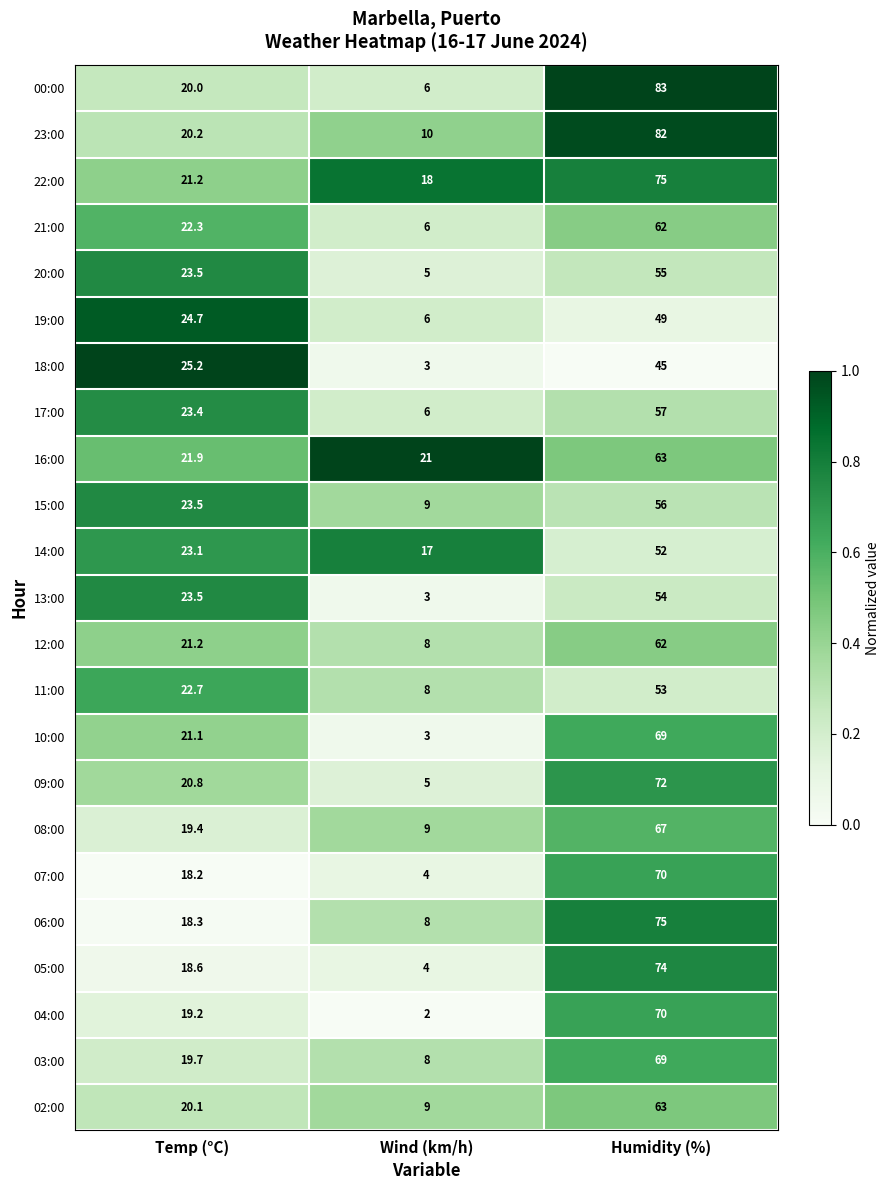

How many data points does each series have?

3